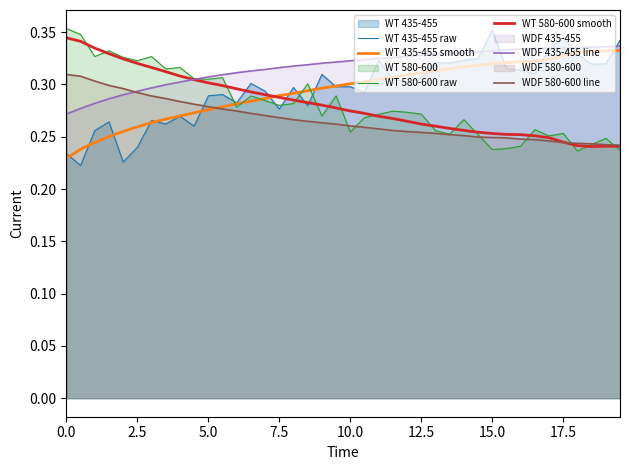

Count the WT 580-600 raw values in the range 0 to 1.

40